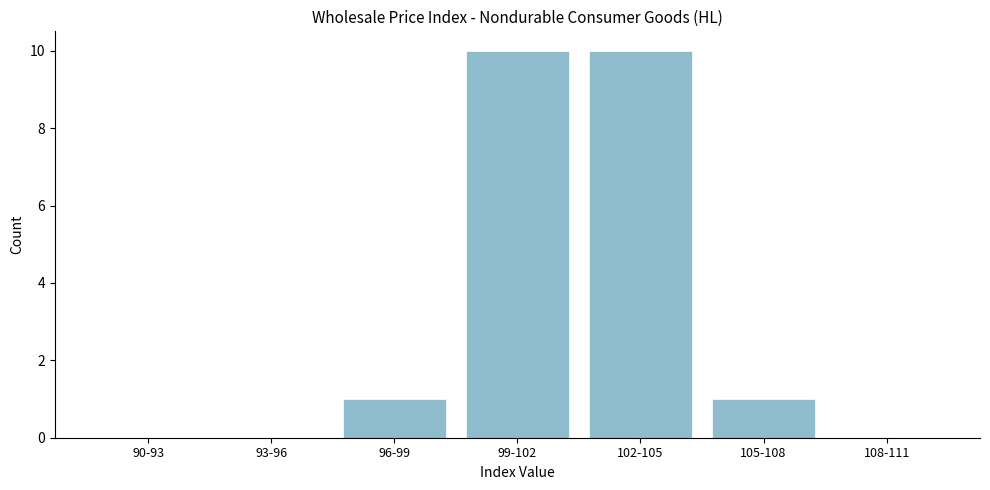

Reading left to right, extract all data points from this chart.

90-93=0	93-96=0	96-99=1	99-102=10	102-105=10	105-108=1	108-111=0